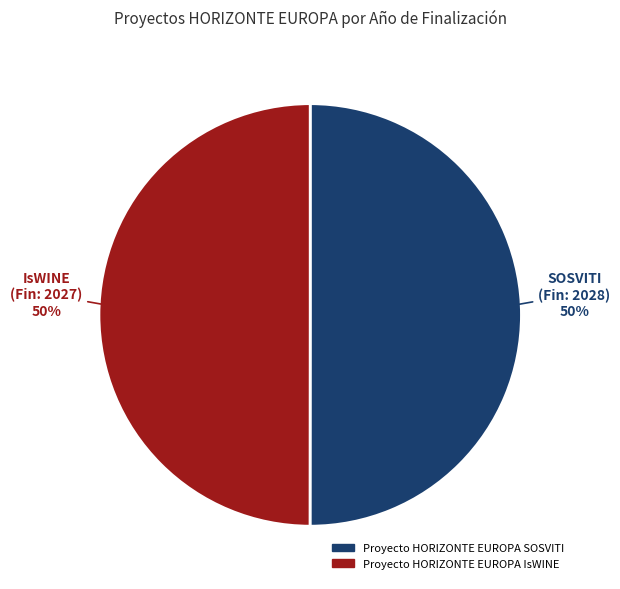

Approximately how many times larger is the value at Proyecto HORIZONTE EUROPA IsWINE compared to Proyecto HORIZONTE EUROPA SOSVITI?

1.0